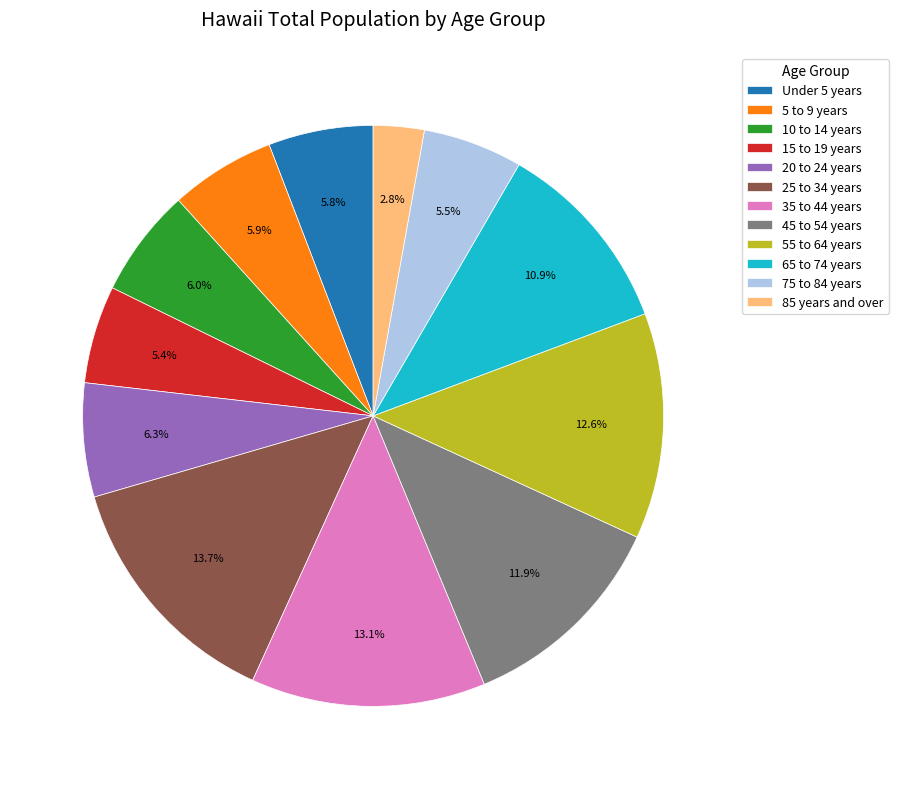

To the nearest percent, what is the average slice percentage?

8%